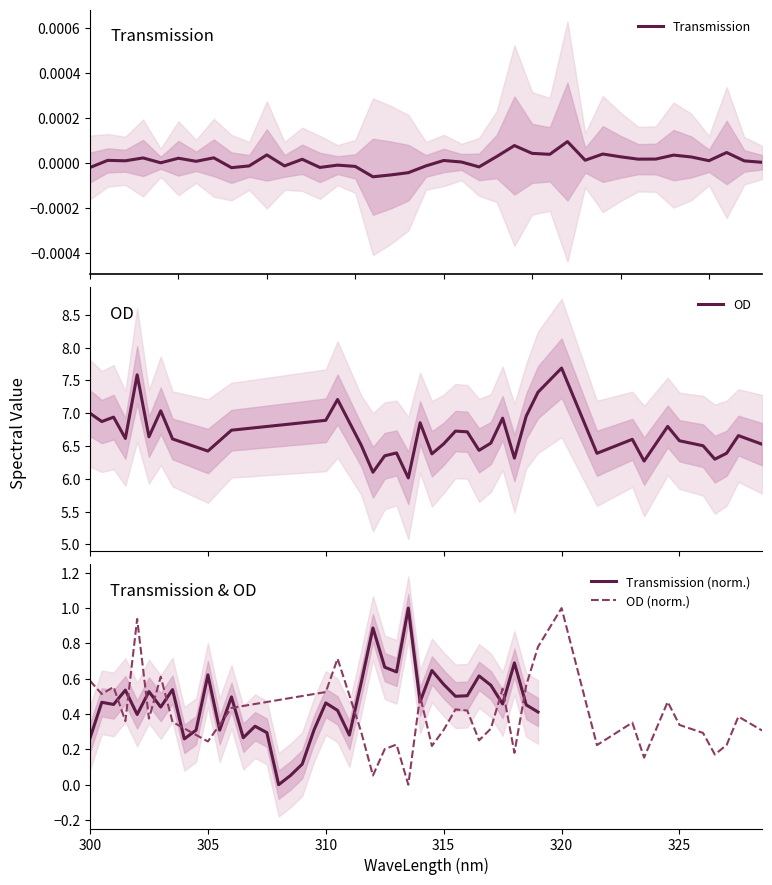

How many distinct data groups are displayed?

4